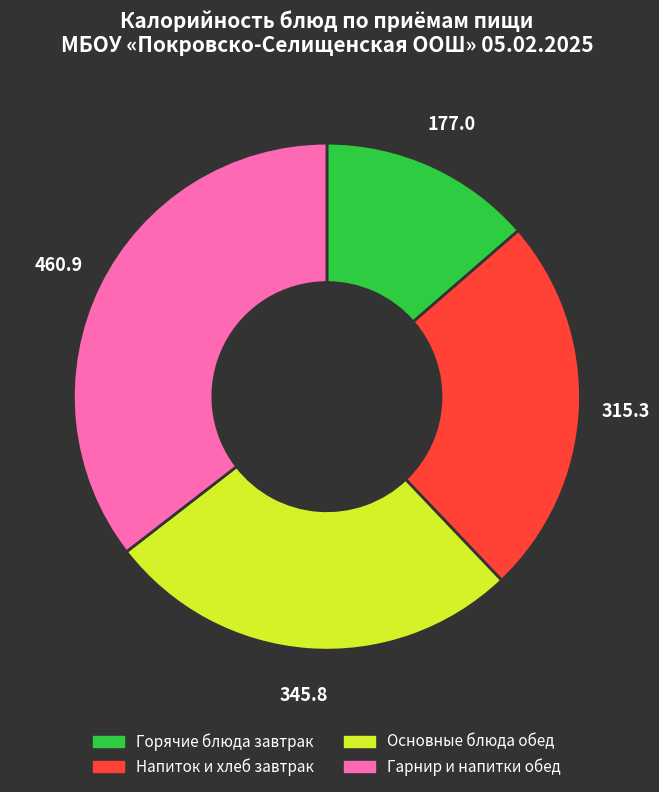

How many segments does this pie chart have?

4